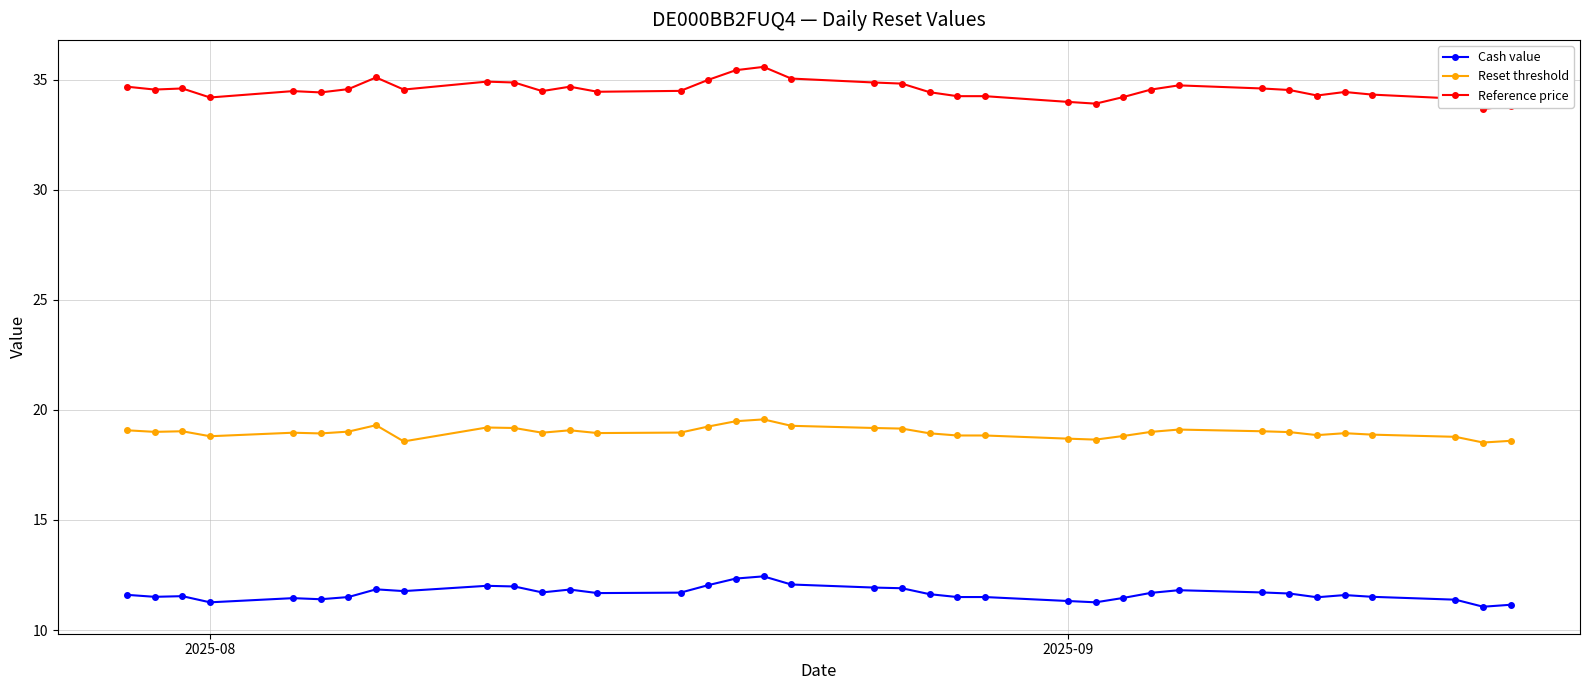

List the series in order of their peak value, lowest first.

Cash value, Reset threshold, Reference price